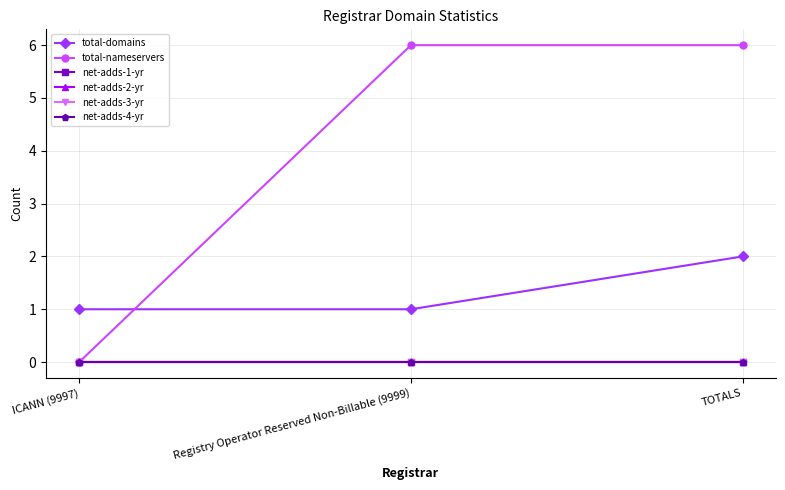

Is this an area chart (filled region under the line)?

No